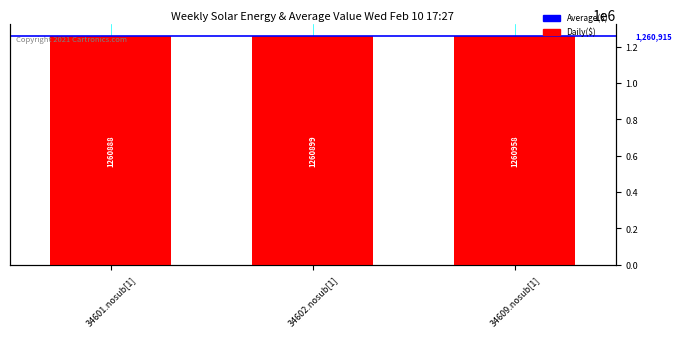

Reading right to left, transcribe all the data shown in this chart.

1260958	1260899	1260888